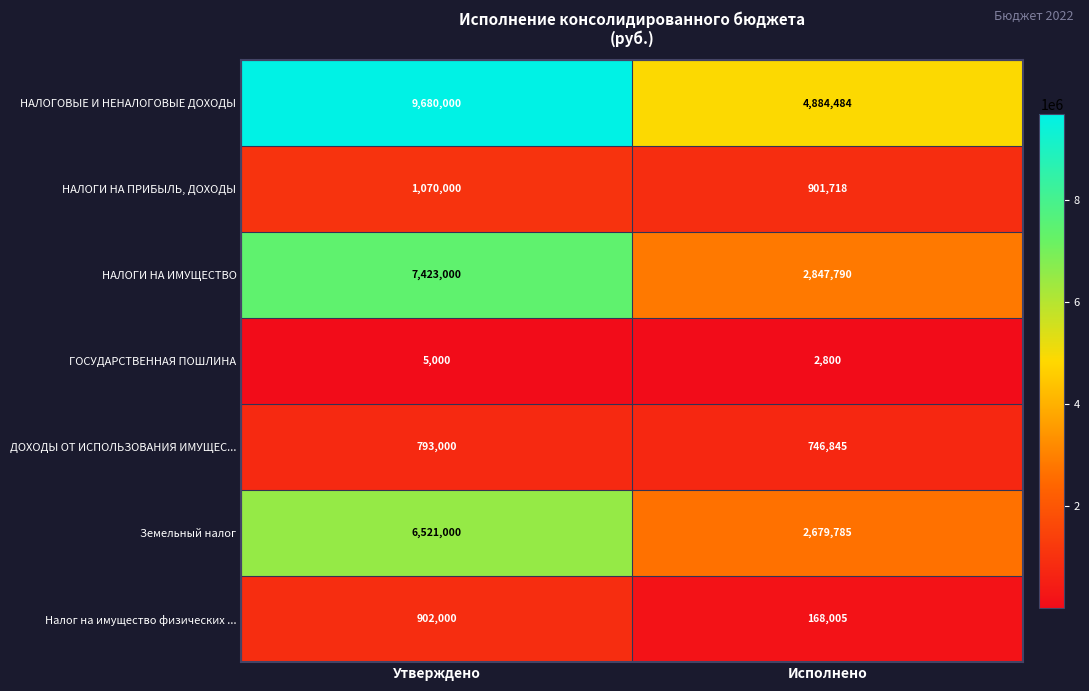

What is the maximum value shown in the chart?

9680000